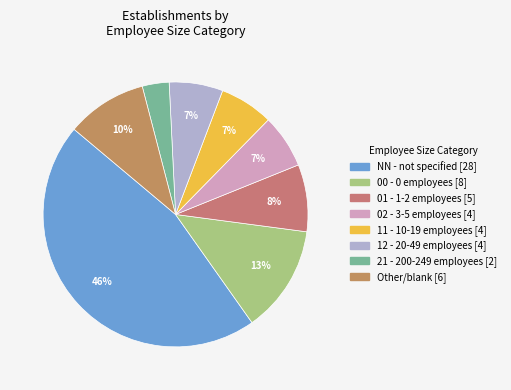

Which category has the biggest portion of the pie?

NN